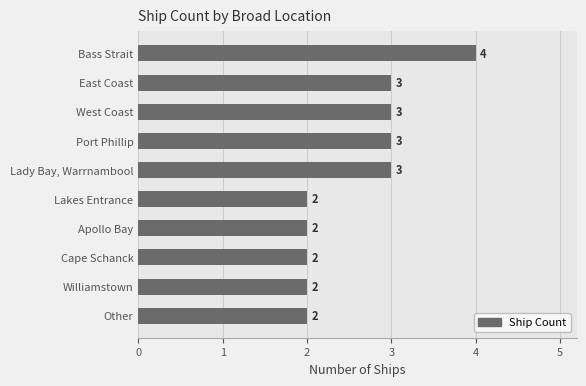

The chart shows a value of 1 at Apollo Bay. True or false?

False